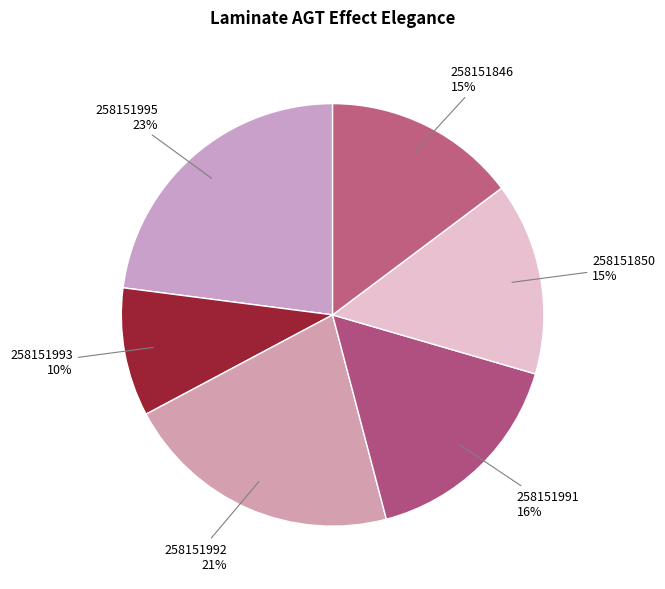

How many slices are in this pie chart?

6